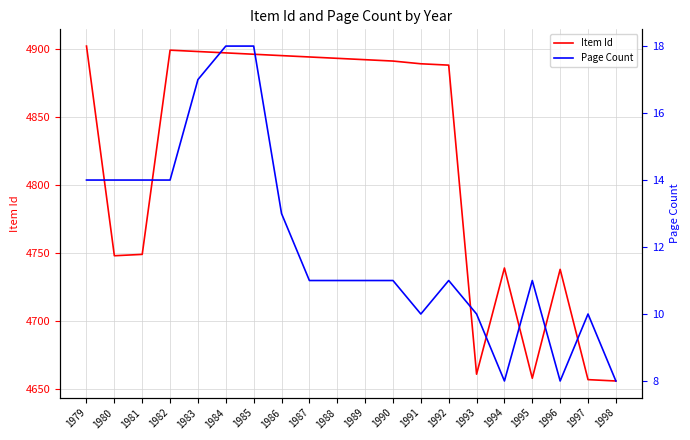

List the labels in order of Page Count value, smallest first.

1994, 1996, 1998, 1991, 1993, 1997, 1987, 1988, 1989, 1990, 1992, 1995, 1986, 1979, 1980, 1981, 1982, 1983, 1984, 1985